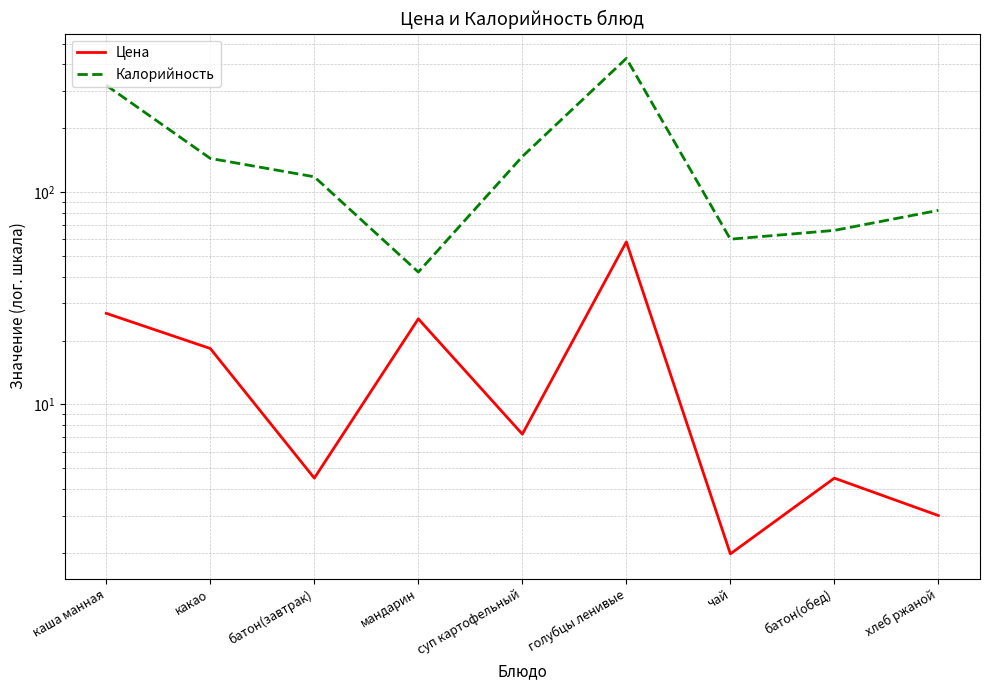

What is the label of the 9th point from the left?

хлеб ржаной